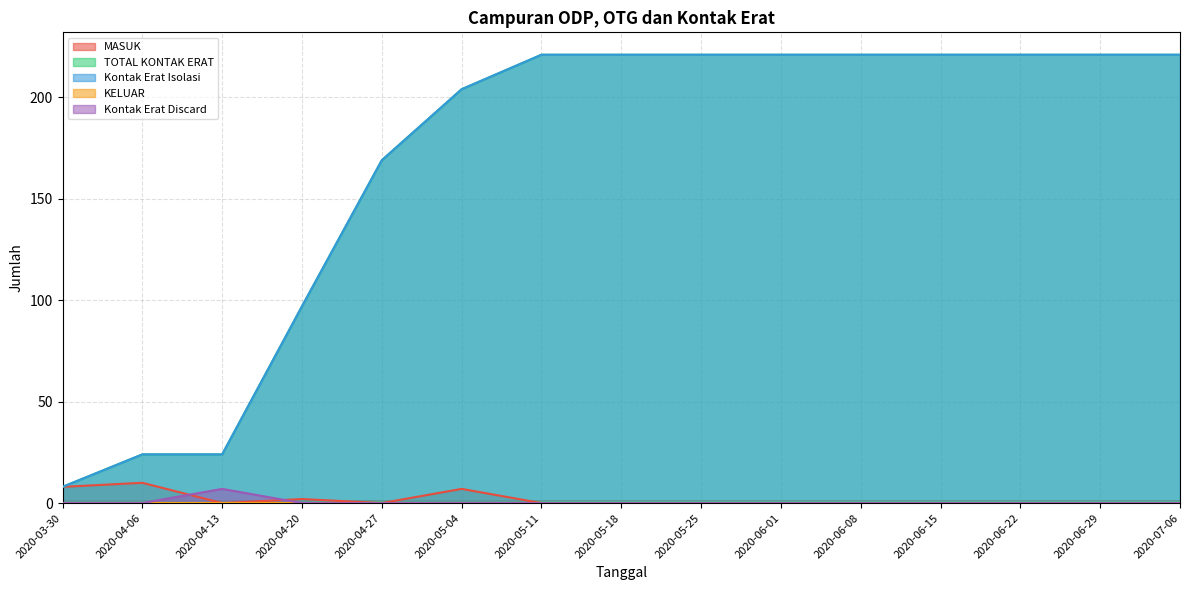

What position from the right is 2020-06-08?

5